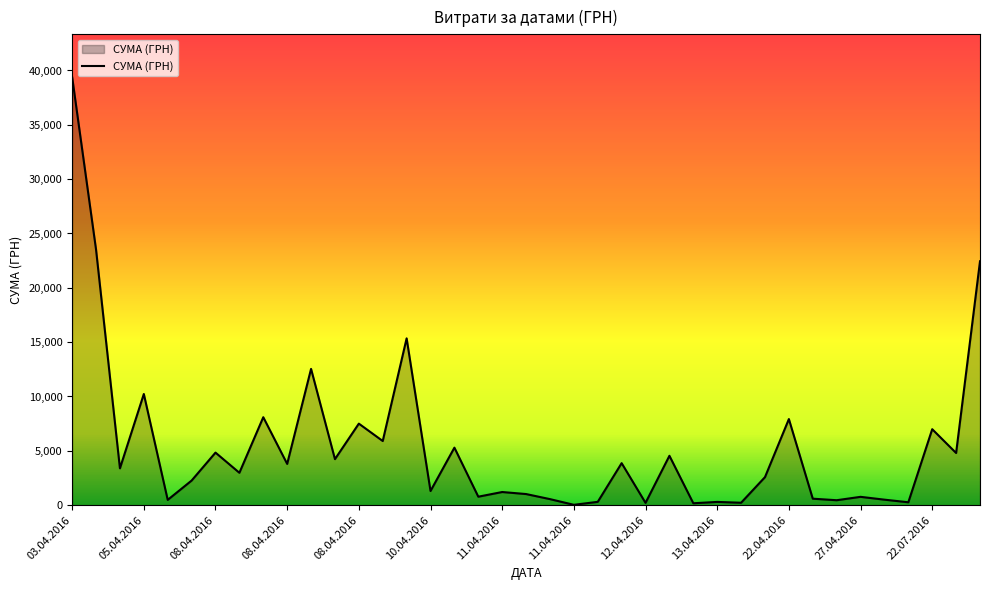

What is the difference between the maximum and minimum values?

39359.1